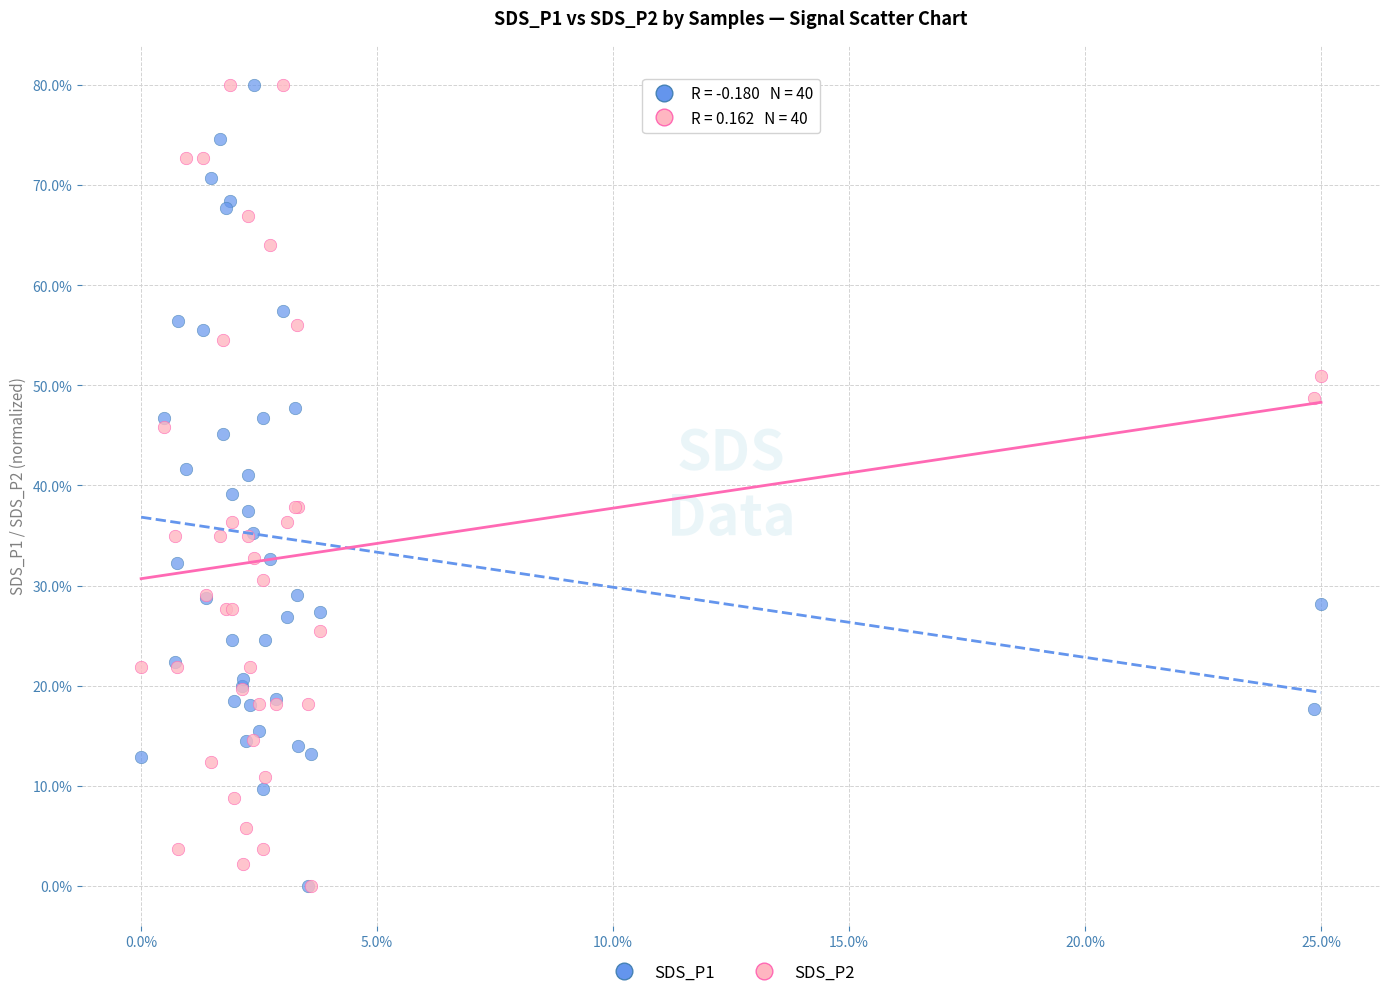

What are all the series names shown in the legend?

SDS_P1, SDS_P2